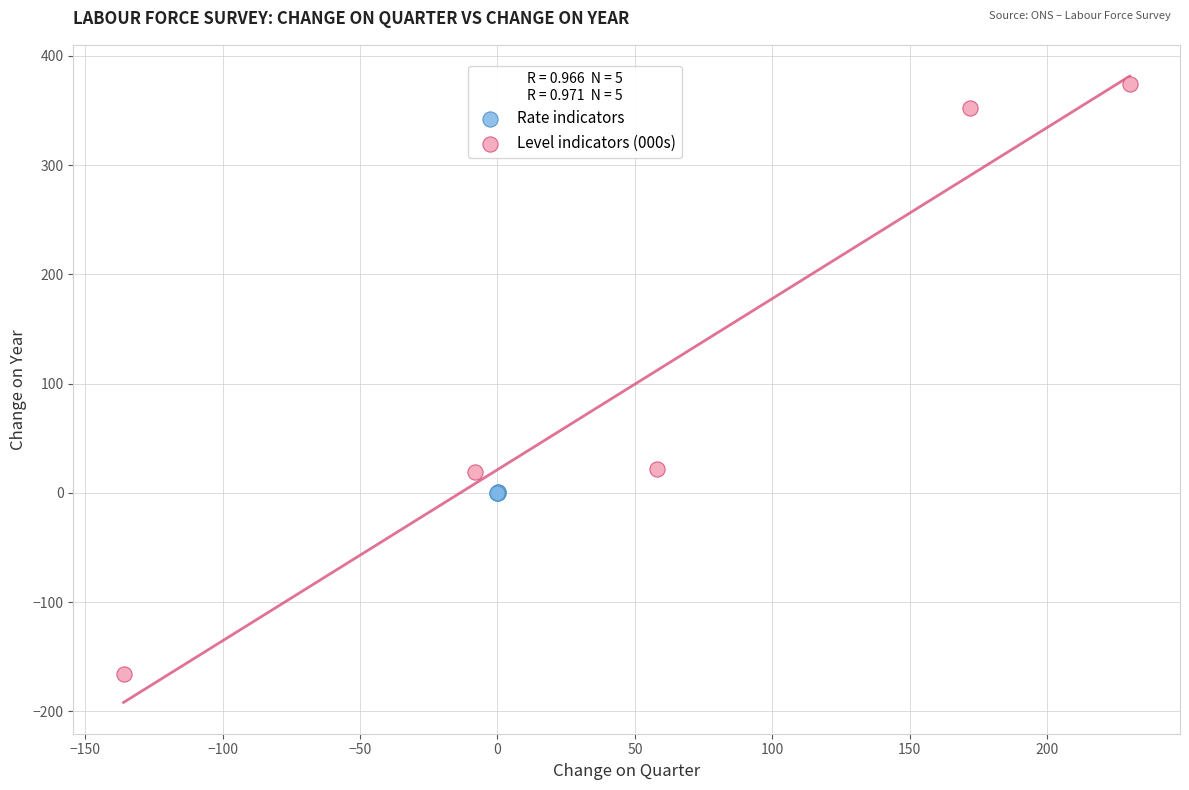

What are all the series names shown in the legend?

Rate indicators, Level indicators (000s)